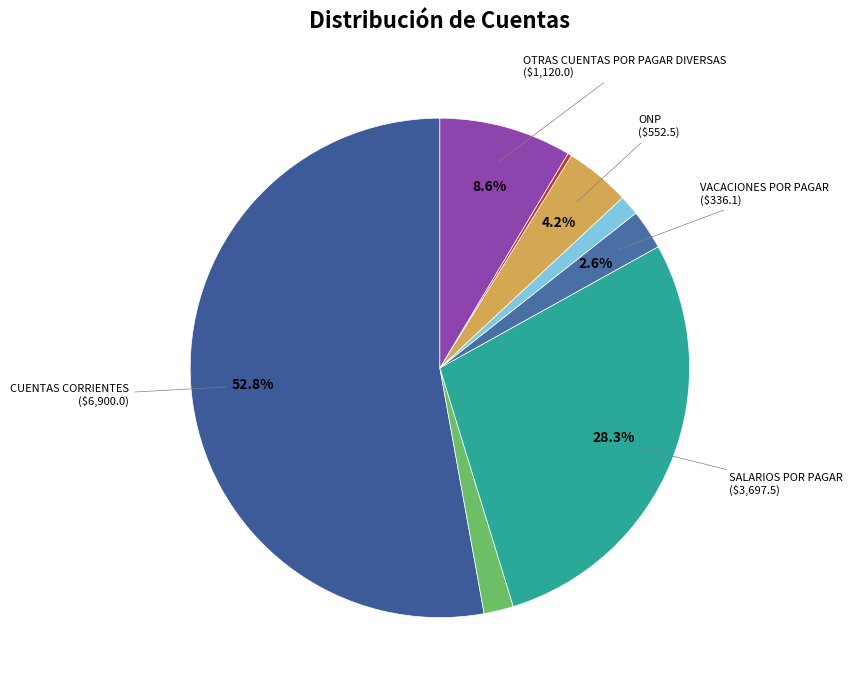

What is the majority slice?

CUENTAS CORRIENTES